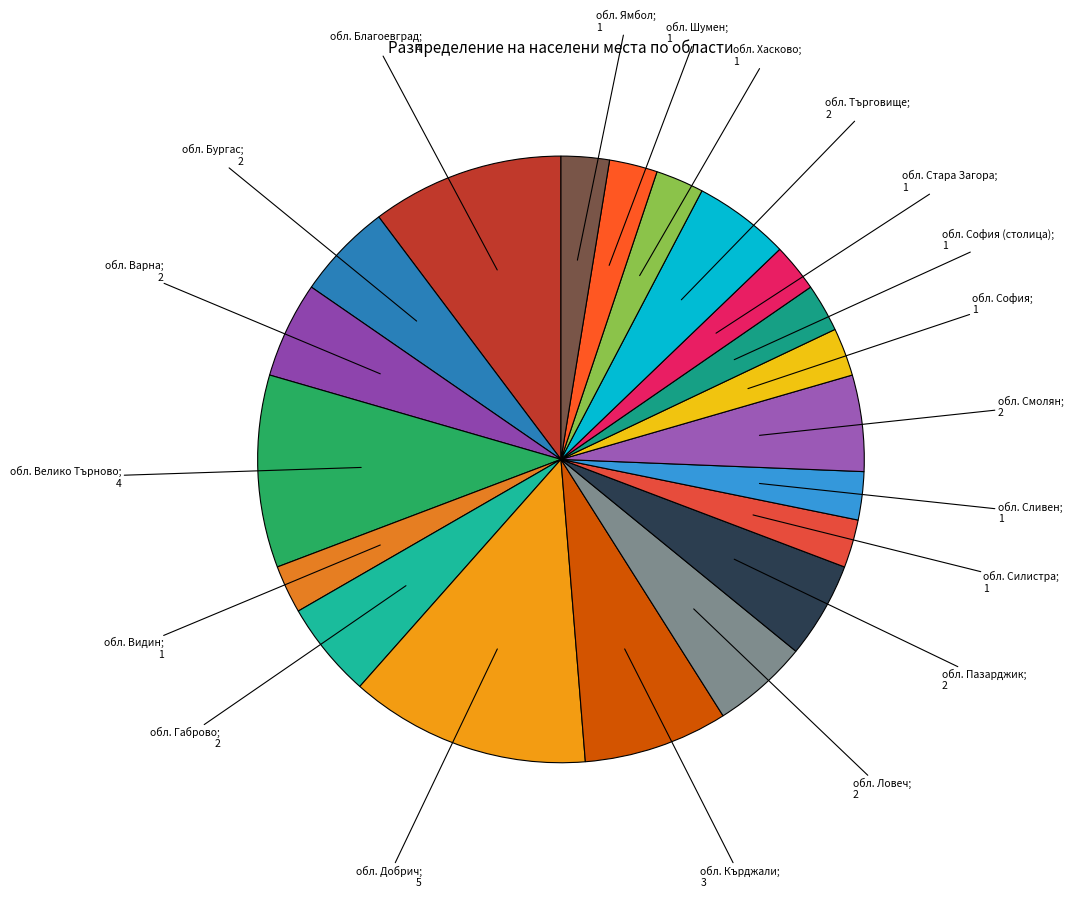

Is there any slice that represents more than half of the pie?

No